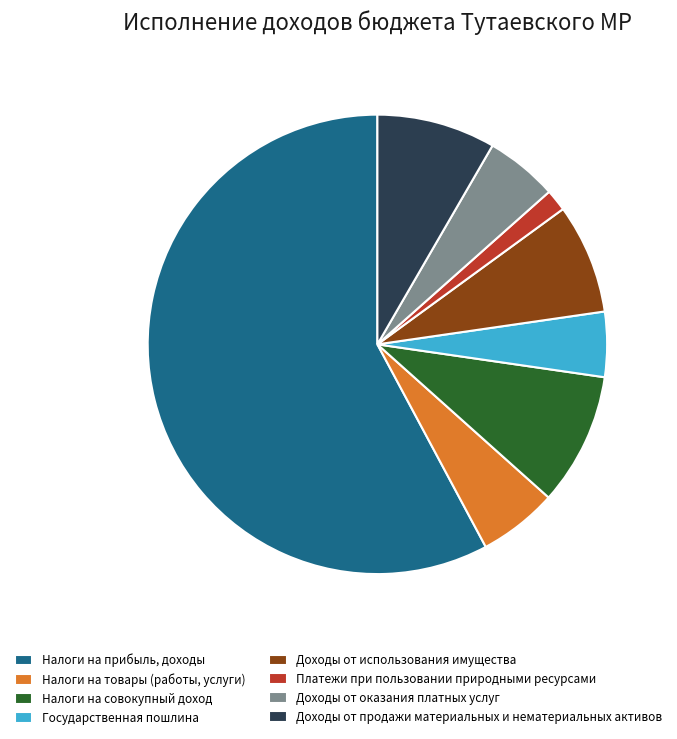

True or false: Доходы от использования имущества accounts for 1% of the total.

False